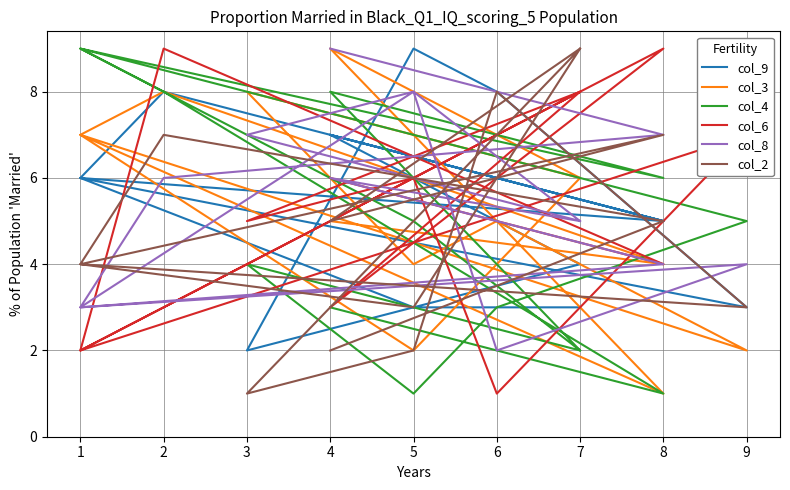

How many intersections are there between col_9 and col_4?

5